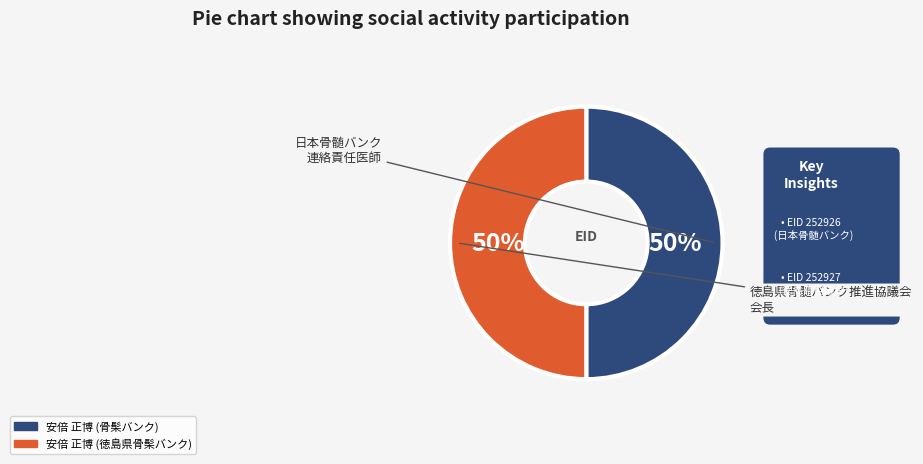

Is it true that 安倍 正博 (徳島県骨髤バンク) is 61% of the pie?

False